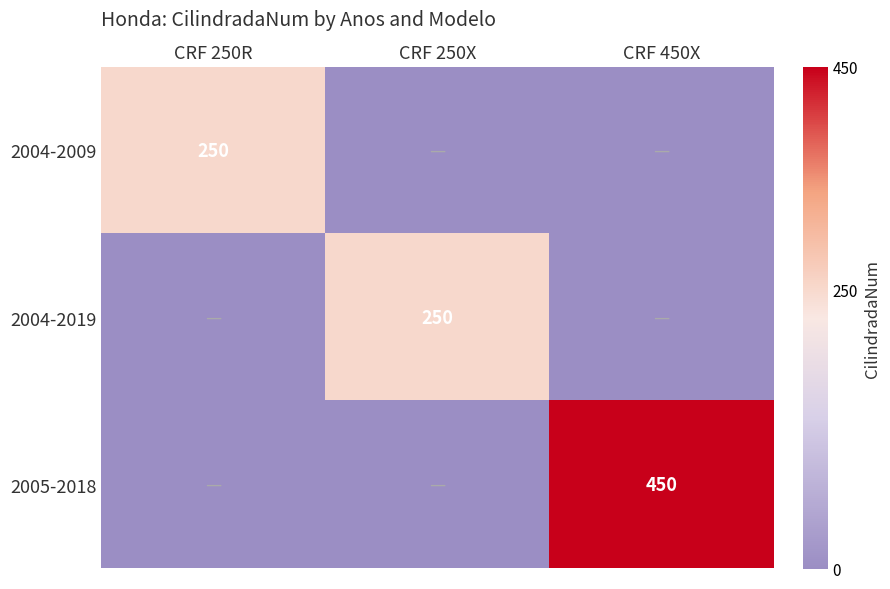

True or false: 2005-2018 has a value of 155 at CRF 450X.

False